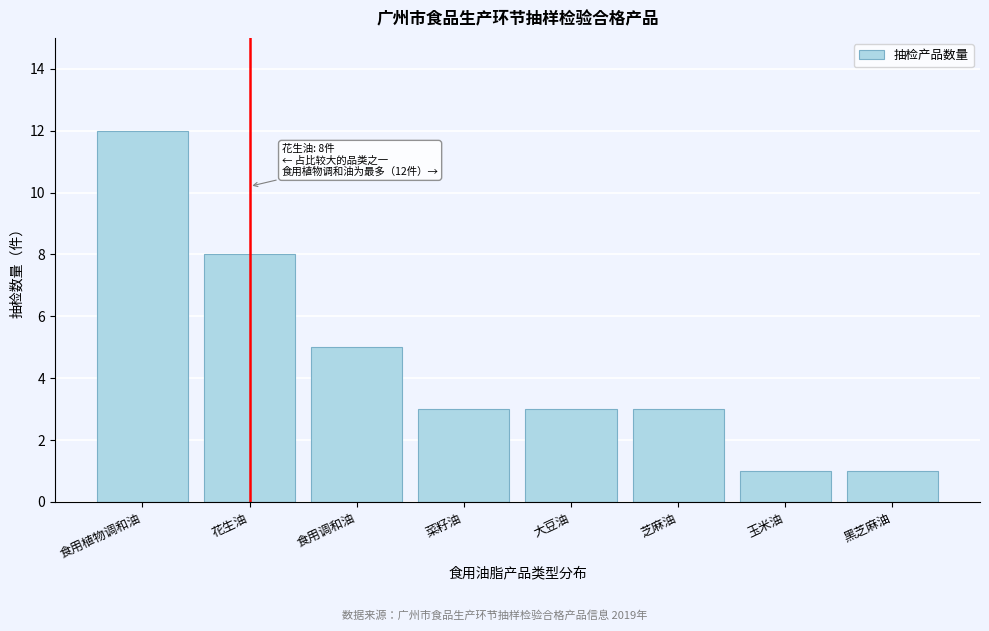

Reading right to left, list all the values displayed in this chart.

黑芝麻油=1	玉米油=1	芝麻油=3	大豆油=3	菜籽油=3	食用调和油=5	花生油=8	食用植物调和油=12